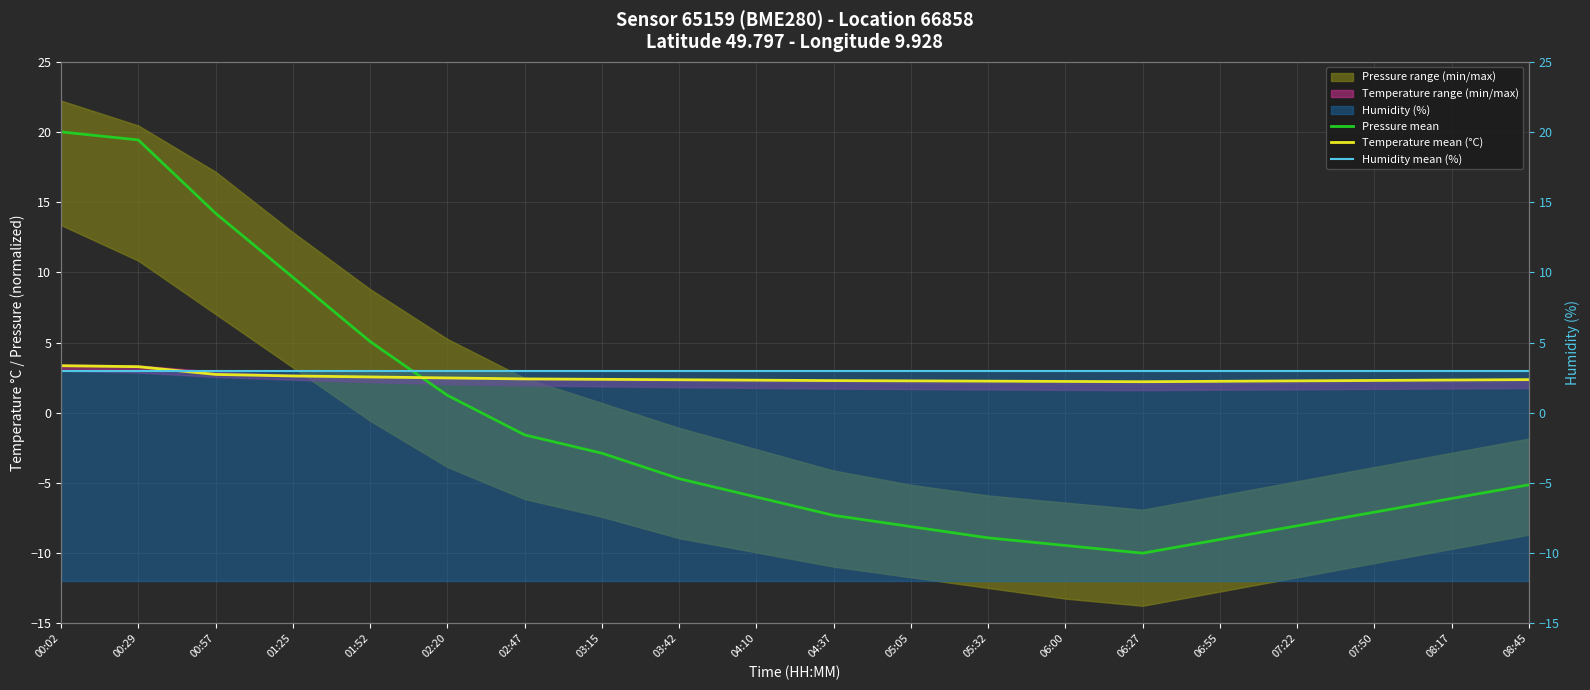

What is the minimum value shown in the chart?

-10.0